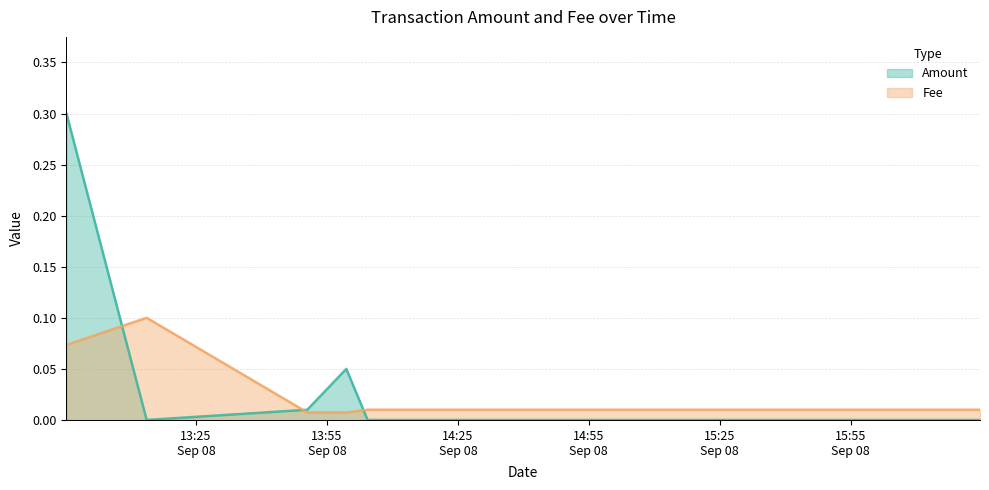

What is the sum of all Amount values?

0.4